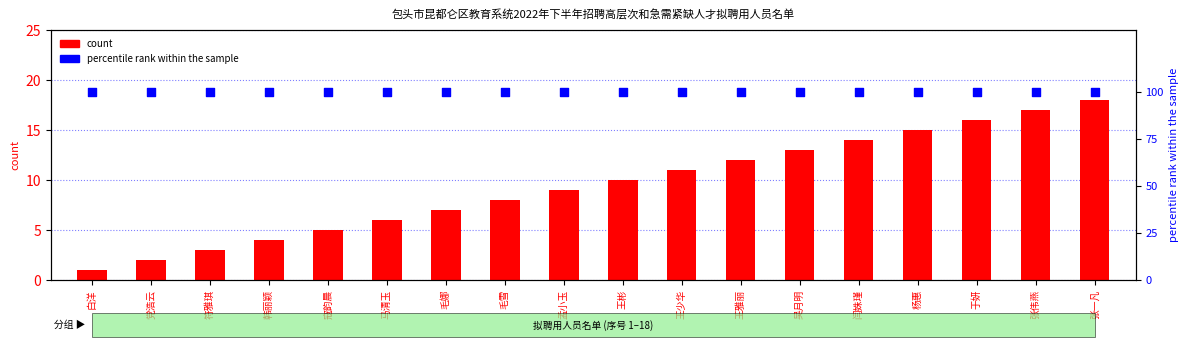

At which category is the sum across all series the highest?

张一凡